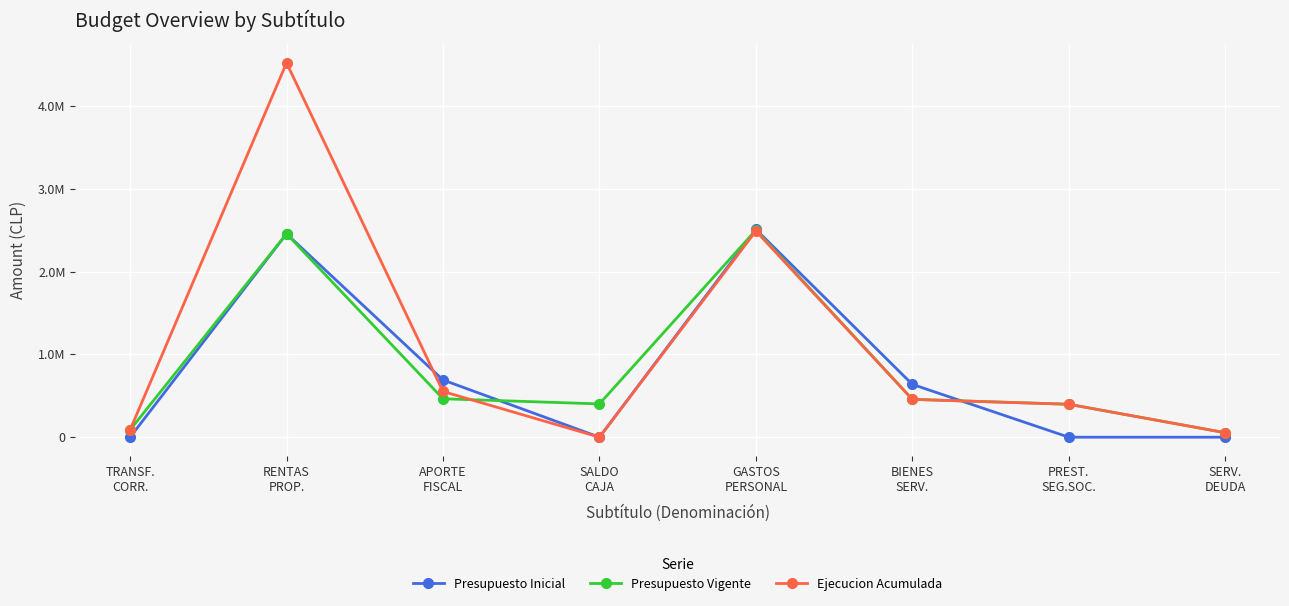

True or false: Ejecucion Acumulada has more than 2 points higher than both neighbors.

False